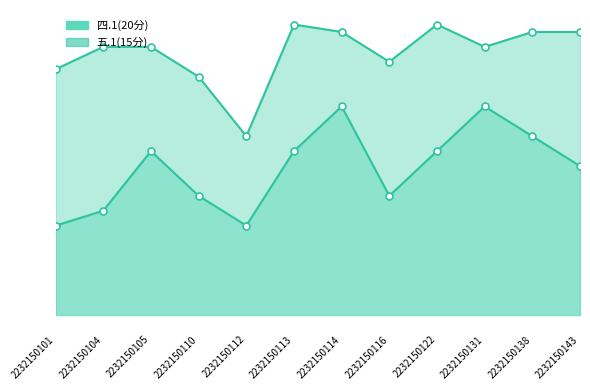

What is the average value of the 四.1(20分) line series?

17.6